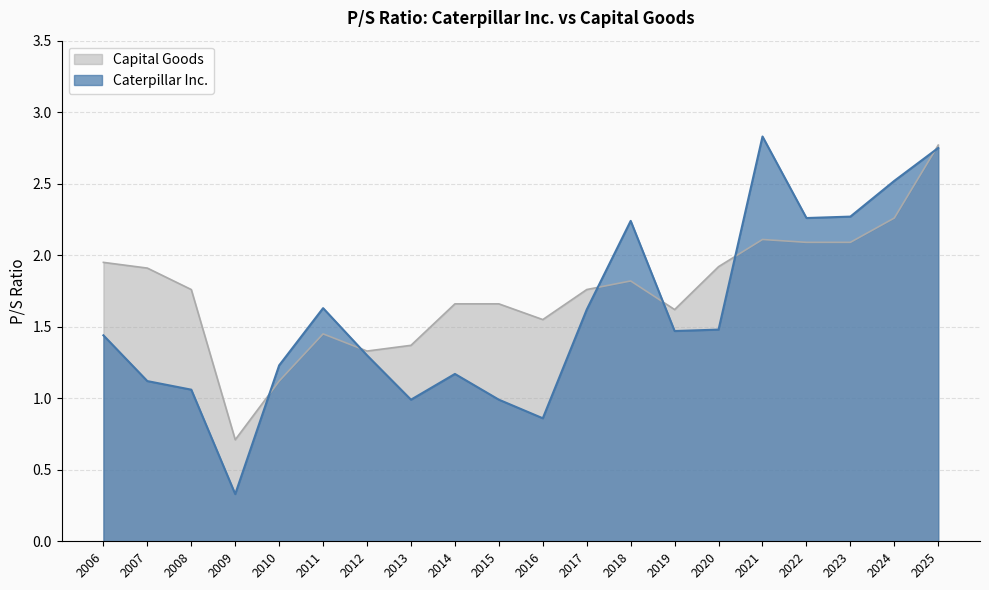

Which has a higher value, 2019 or 2017?

2017